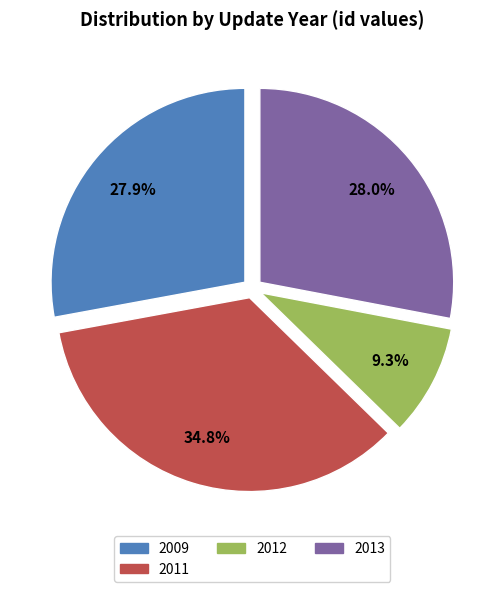

Combined, do 2012 and 2009 account for over 50%?

No